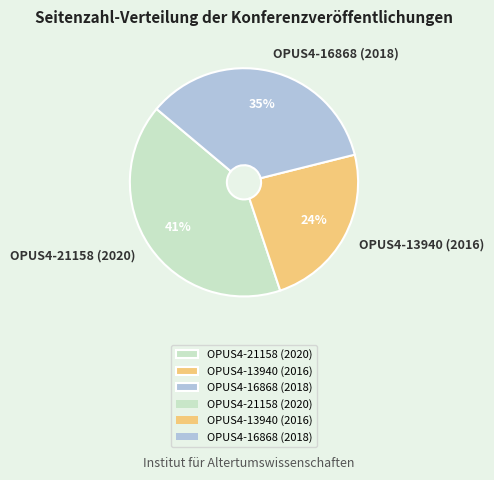

What is the largest slice in the pie chart?

OPUS4-21158 (2020)